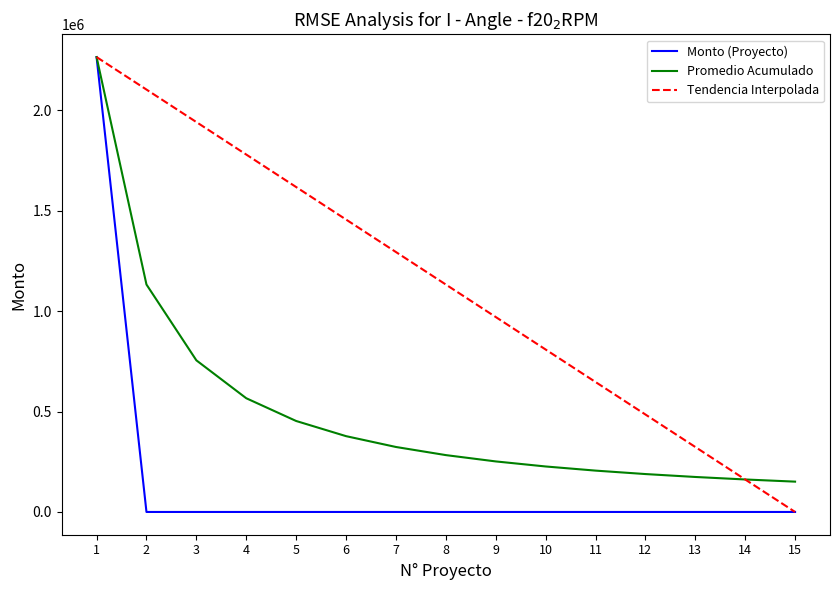

Read the Promedio Acumulado value at 15.

151013.5